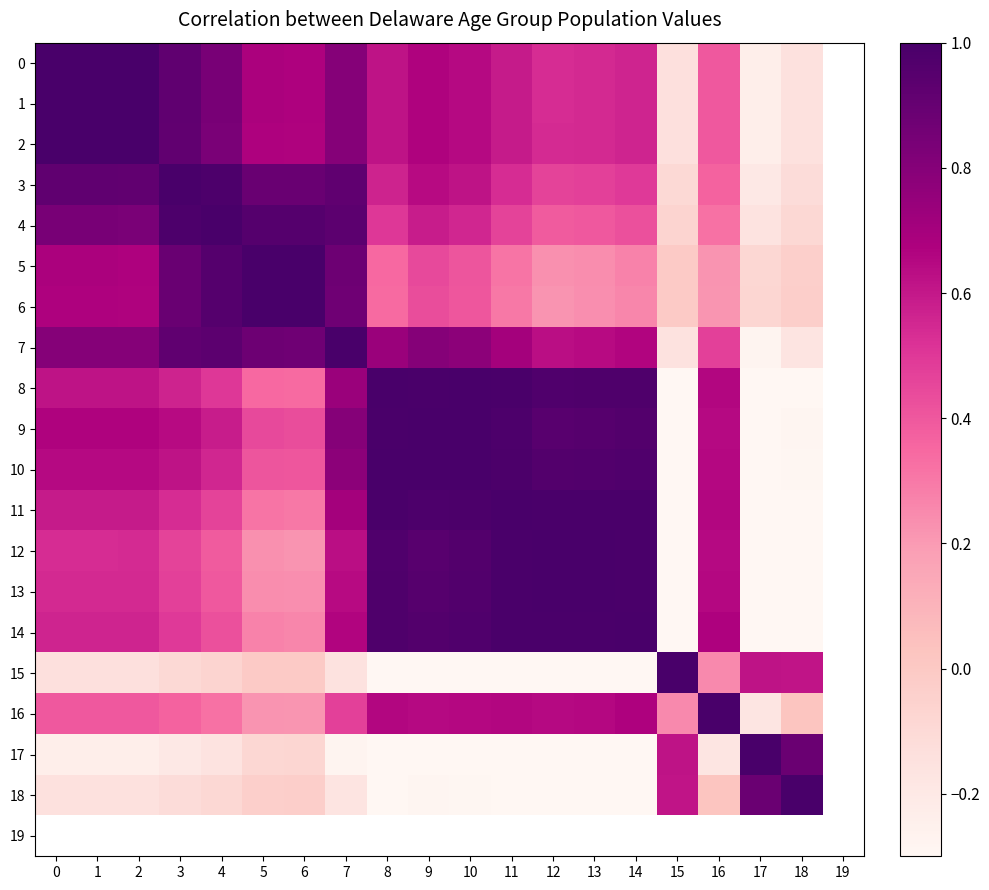

At which category does the chart reach its minimum across all series?

12